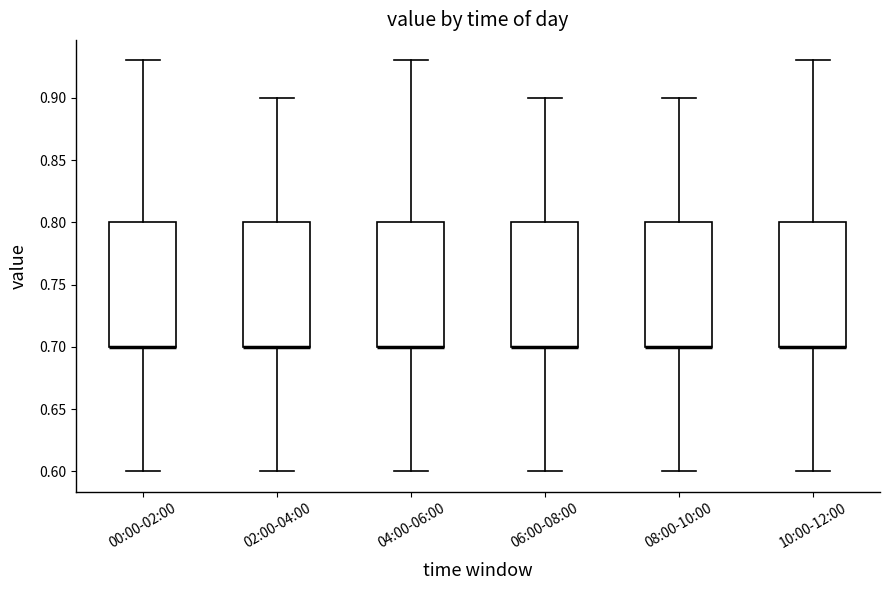

Reading left to right, read every box against the y-axis: the position of its median line, the range the box covers, and the ends of its whiskers. The values are not printed on the chart, so give them approximately, as read against the axis.

00:00-02:00: median 0.70 (drawn on the box's lower edge), box 0.70 to 0.80, whiskers 0.60 to 0.93
02:00-04:00: median 0.70 (drawn on the box's lower edge), box 0.70 to 0.80, whiskers 0.60 to 0.90
04:00-06:00: median 0.70 (drawn on the box's lower edge), box 0.70 to 0.80, whiskers 0.60 to 0.93
06:00-08:00: median 0.70 (drawn on the box's lower edge), box 0.70 to 0.80, whiskers 0.60 to 0.90
08:00-10:00: median 0.70 (drawn on the box's lower edge), box 0.70 to 0.80, whiskers 0.60 to 0.90
10:00-12:00: median 0.70 (drawn on the box's lower edge), box 0.70 to 0.80, whiskers 0.60 to 0.93